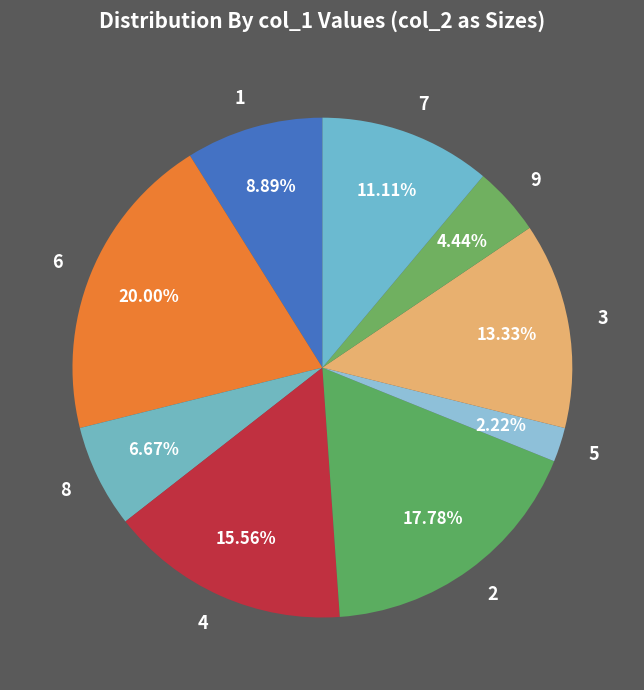

To the nearest percent, what portion does 3 represent?

13%